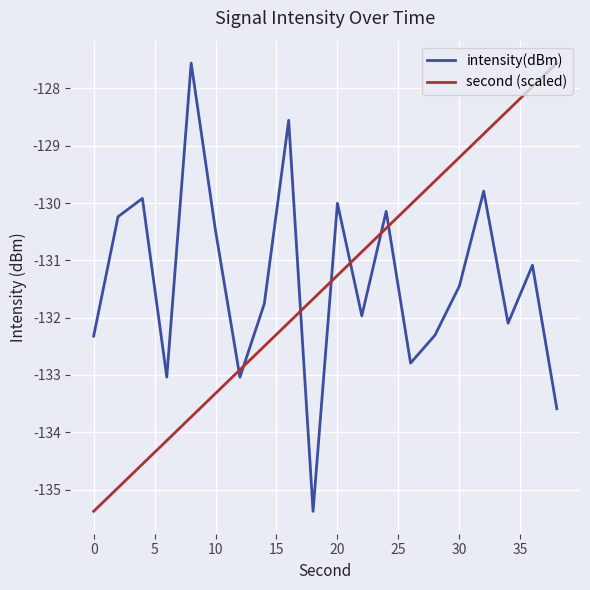

What is the difference between the maximum and minimum values in the intensity(dBm) series?

7.8